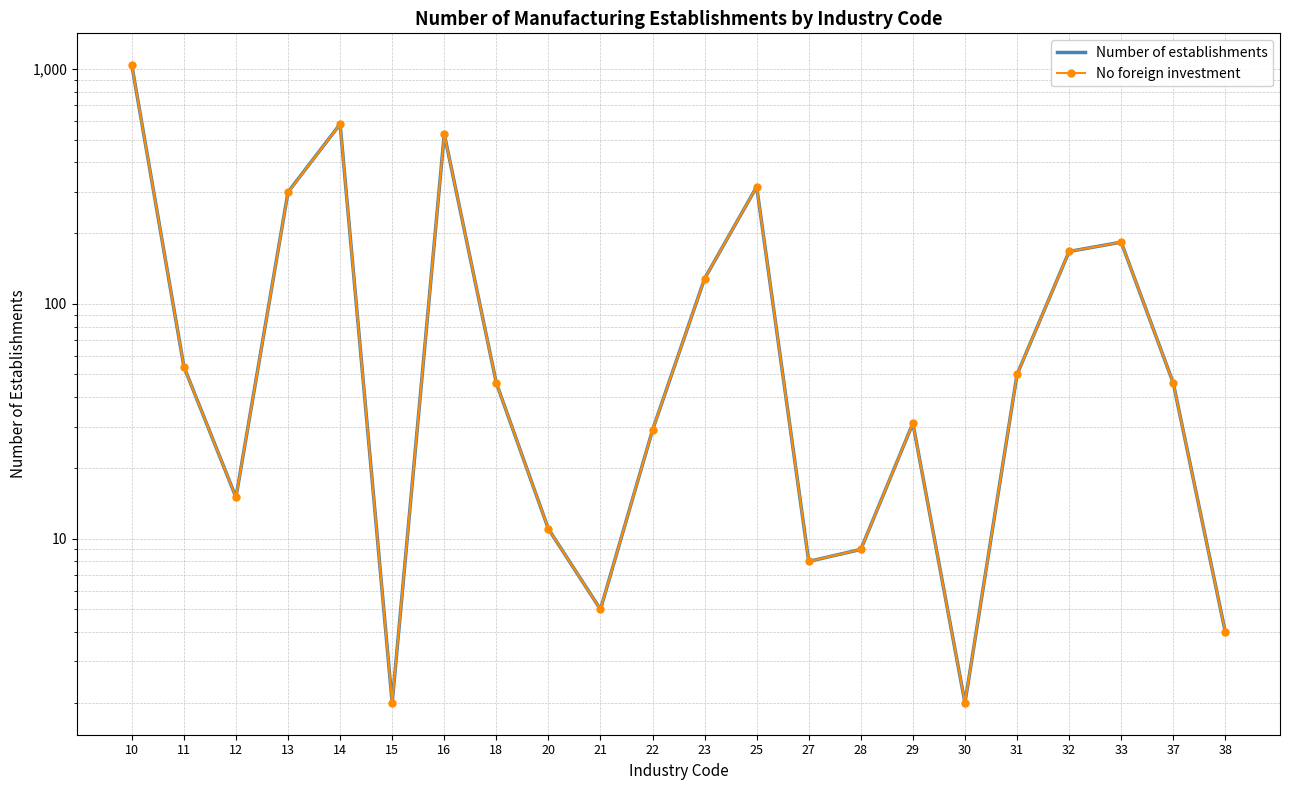

Where is No foreign investment nearest to the value 519?

16